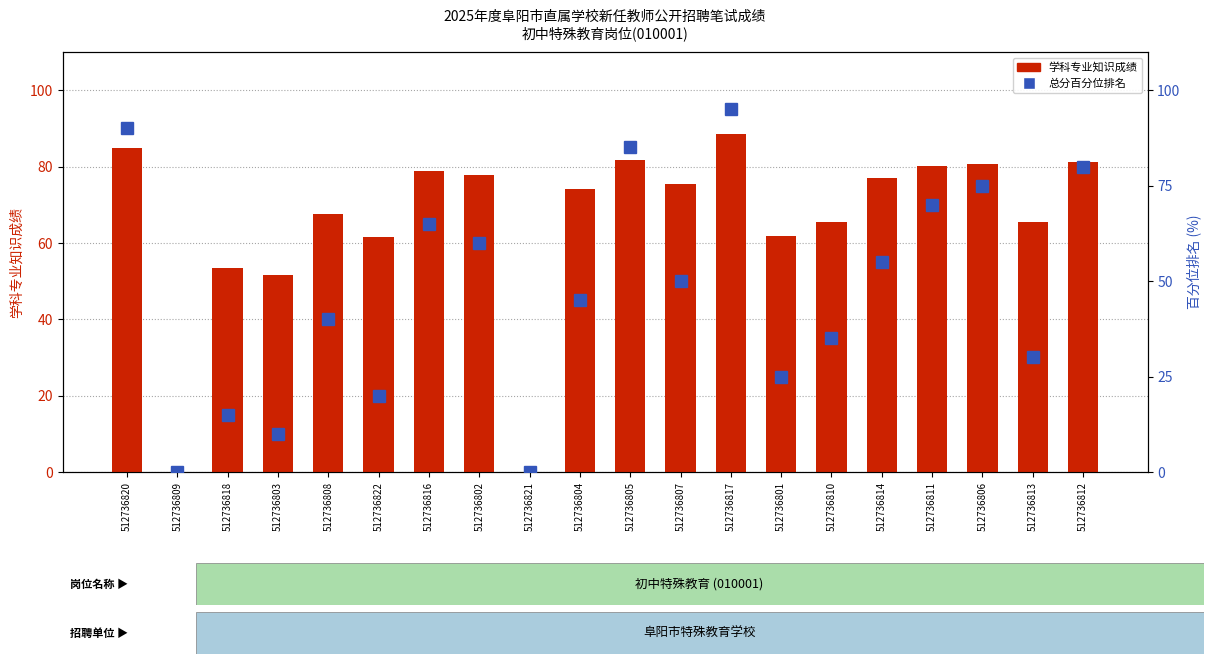

How many series are shown in this chart?

2